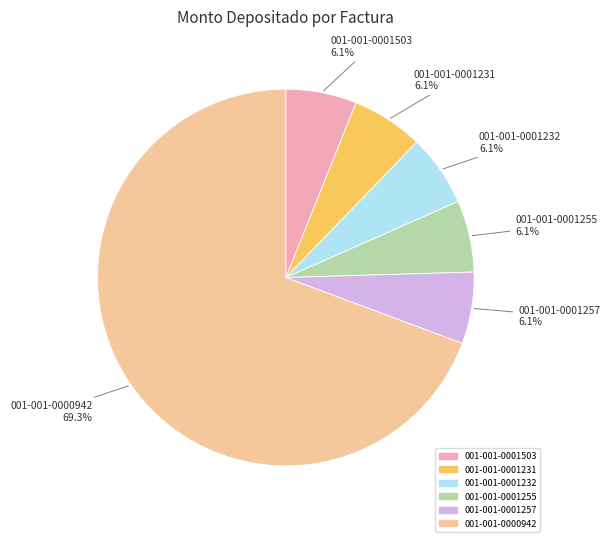

How many slices are in this pie chart?

6